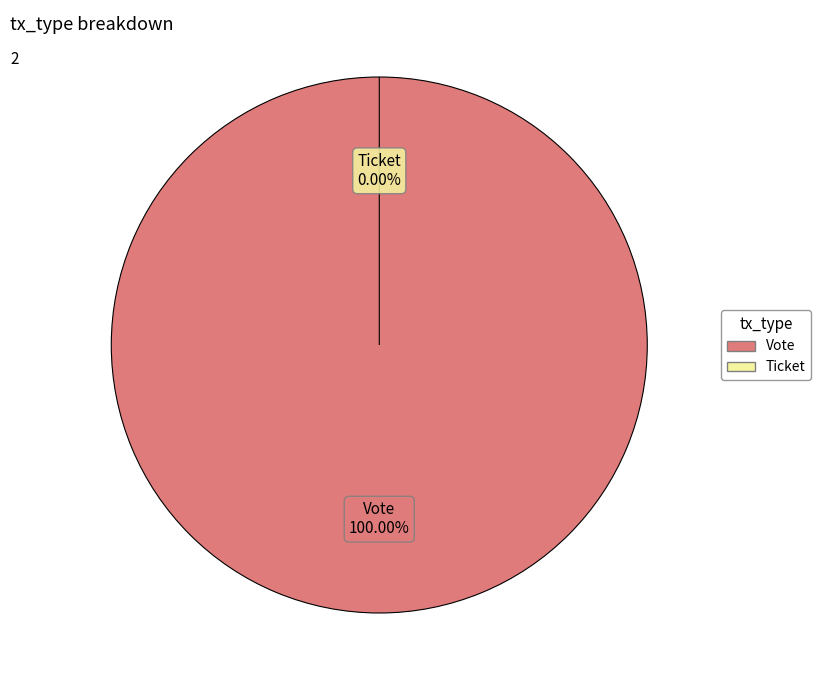

Does Vote account for over 50% of the chart?

Yes